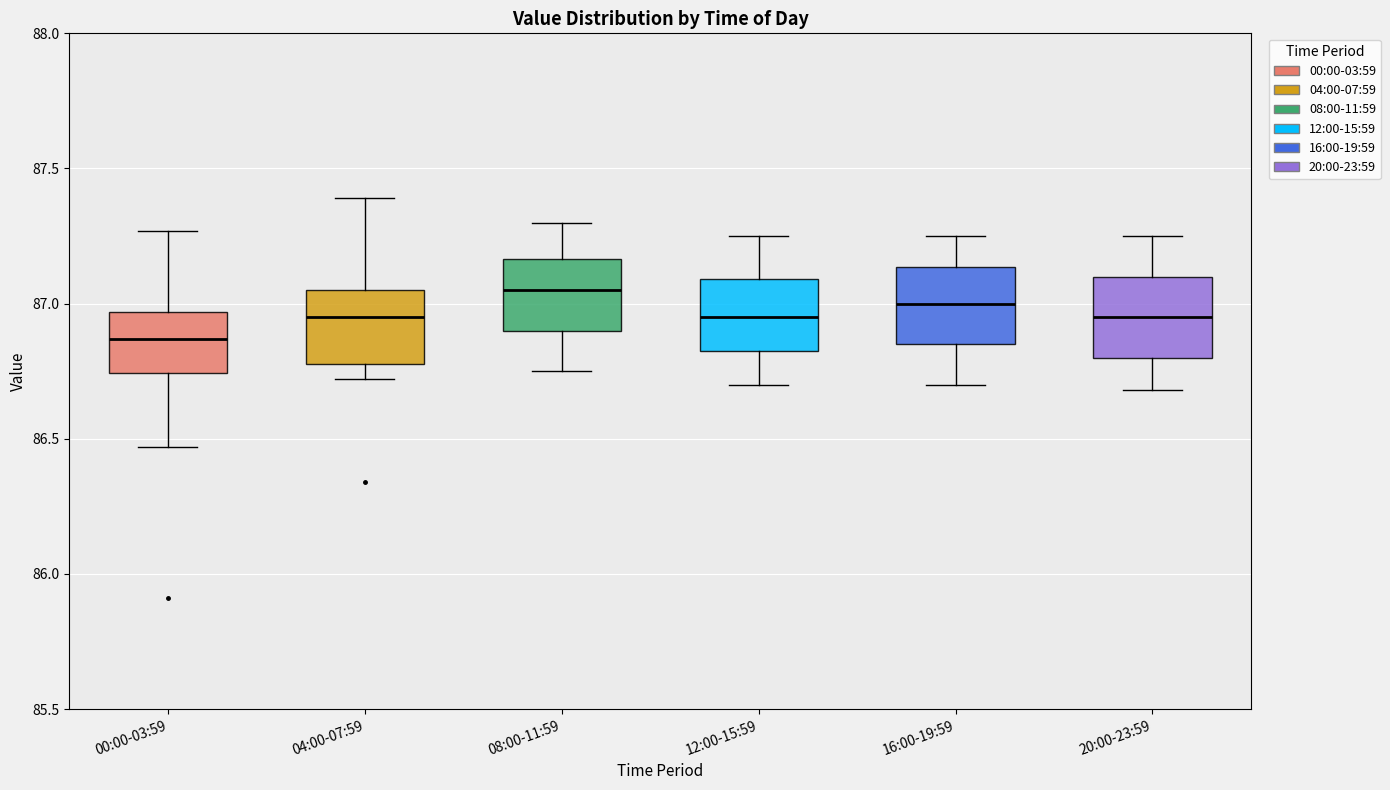

Reading left to right, transcribe this box plot: for each box, give where its median line is, the range the box spans, and where its two whiskers end, as read against the y-axis. The values are not printed on the chart, so give them approximately, as read against the axis.

00:00-03:59: median 86.85, box 86.75 to 86.95, whiskers 86.45 to 87.25
04:00-07:59: median 86.95, box 86.80 to 87.05, whiskers 86.70 to 87.40
08:00-11:59: median 87.05, box 86.90 to 87.15, whiskers 86.75 to 87.30
12:00-15:59: median 86.95, box 86.85 to 87.10, whiskers 86.70 to 87.25
16:00-19:59: median 87.00, box 86.85 to 87.15, whiskers 86.70 to 87.25
20:00-23:59: median 86.95, box 86.80 to 87.10, whiskers 86.70 to 87.25